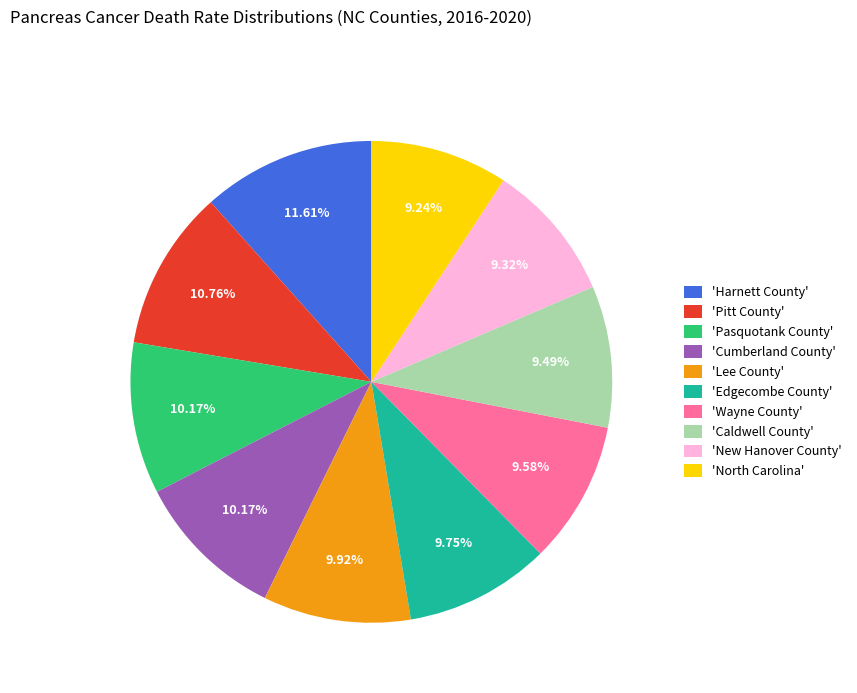

Is there a majority slice in this chart?

No